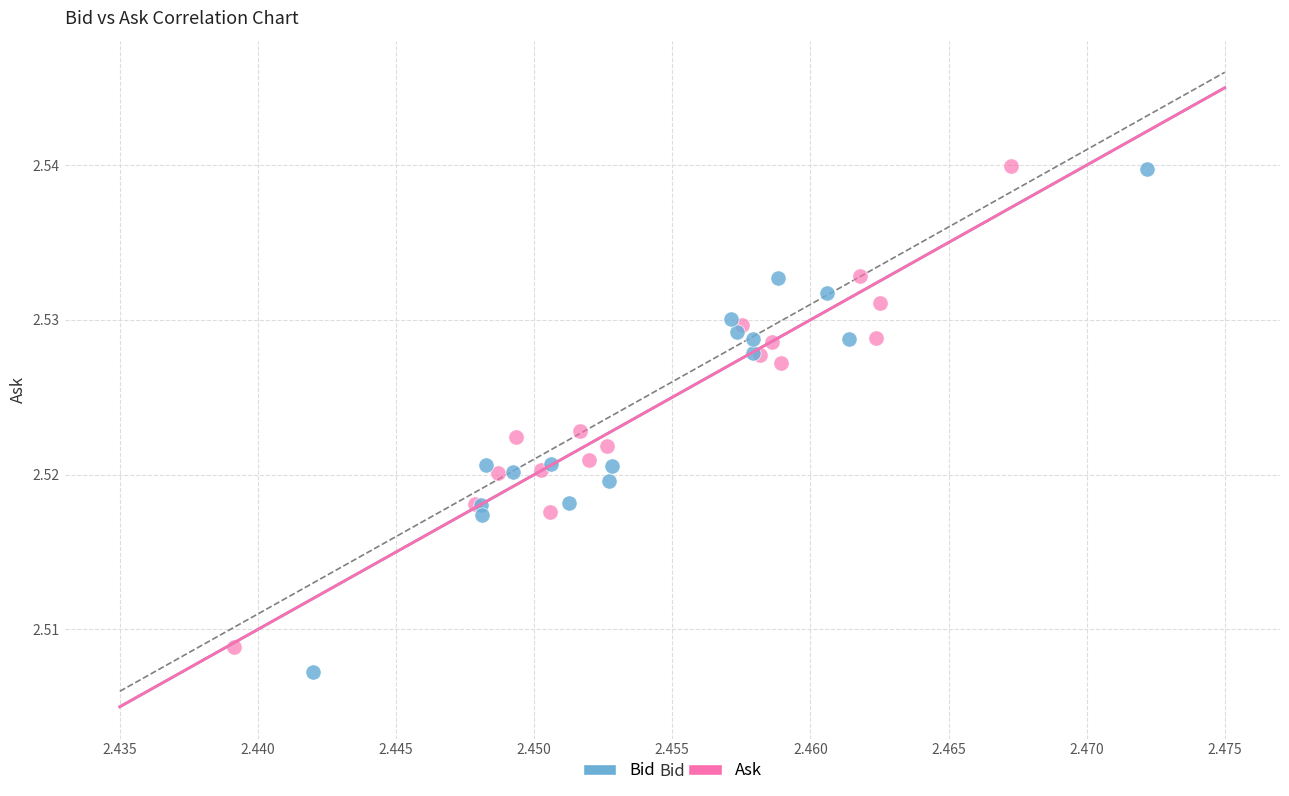

Which series has the largest Y range (max minus min)?

Bid